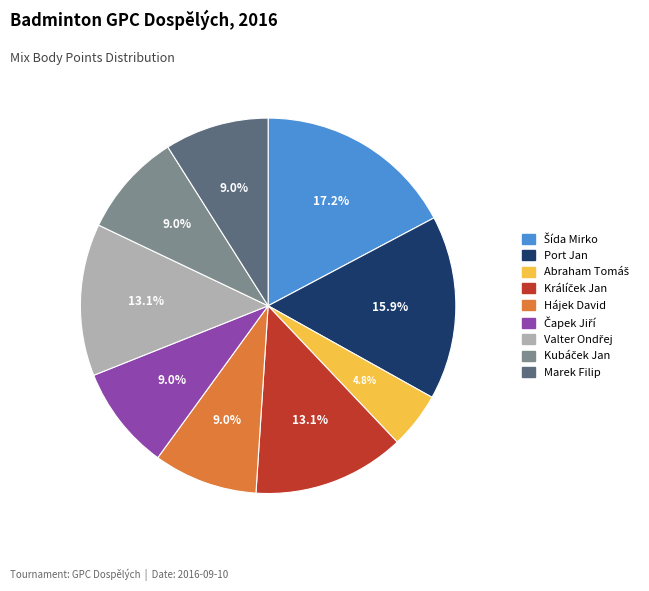

How many slices are in this pie chart?

9